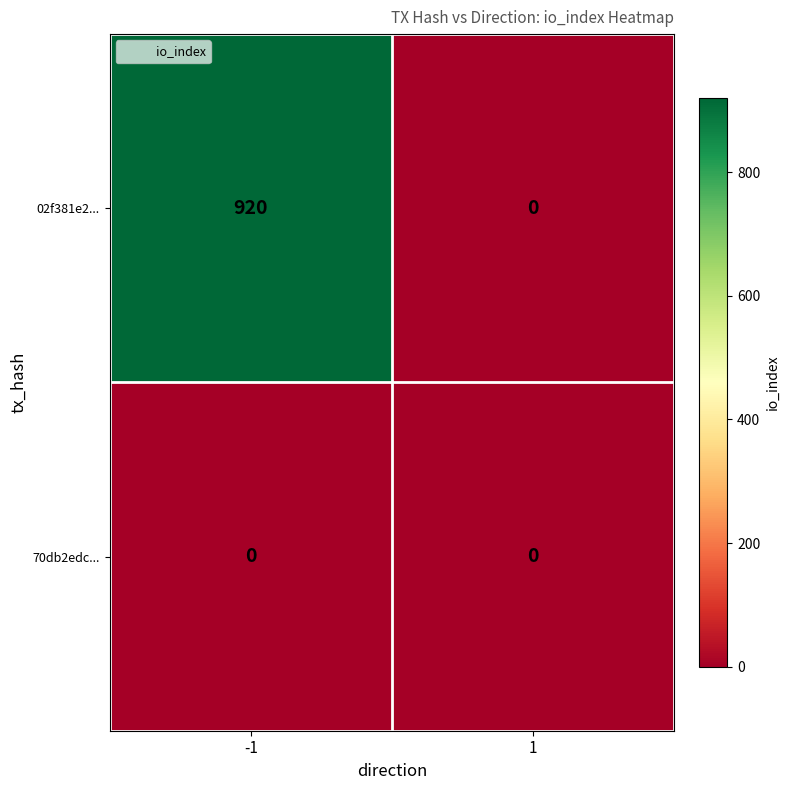

What is the difference between the 02f381e2... values at 1 and -1?

920